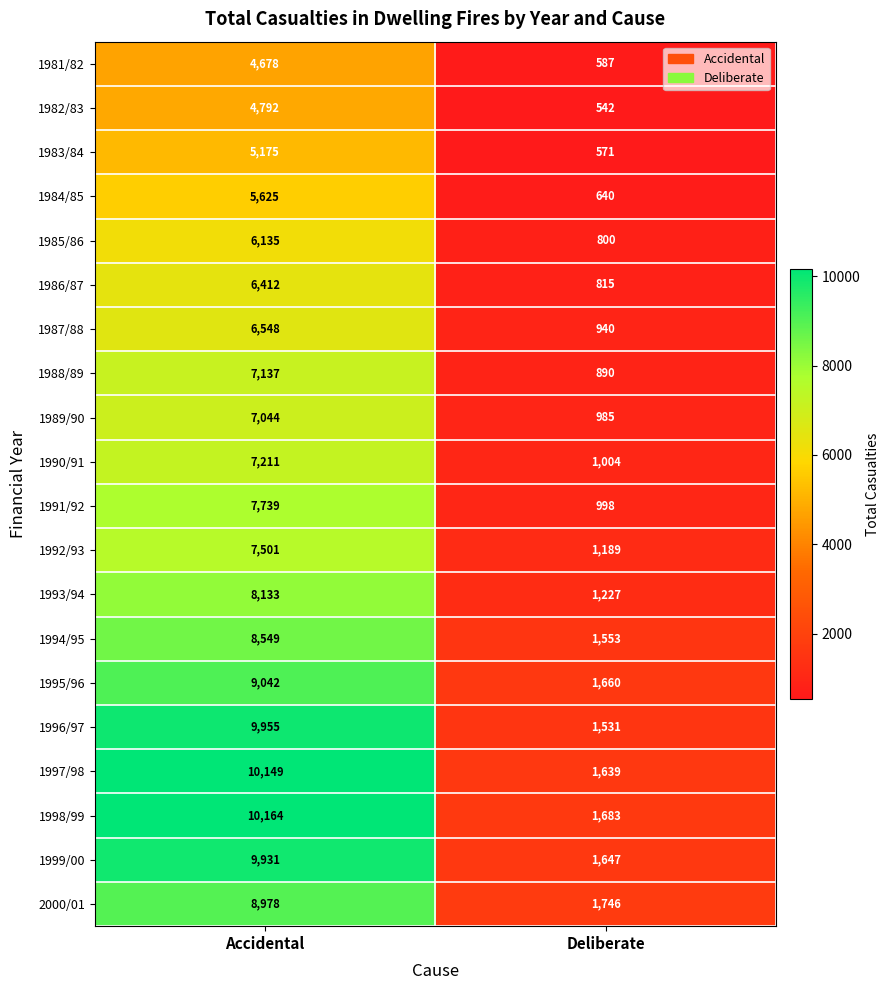

How many values in the 1993/94 series are below 8133?

1